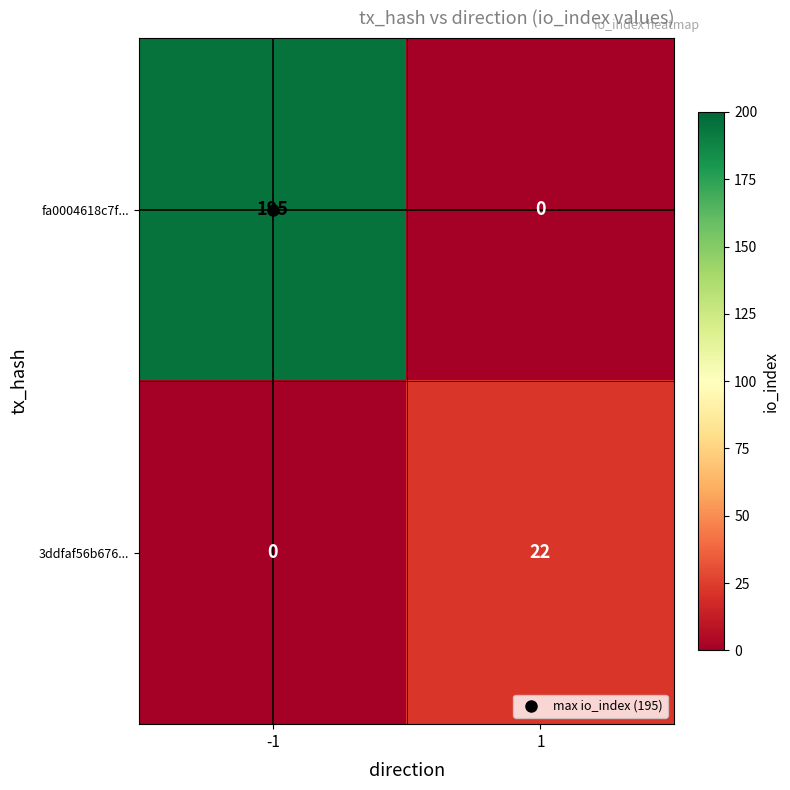

Rank the series at 1 from lowest to highest value.

fa0004618c7f..., 3ddfaf56b676...